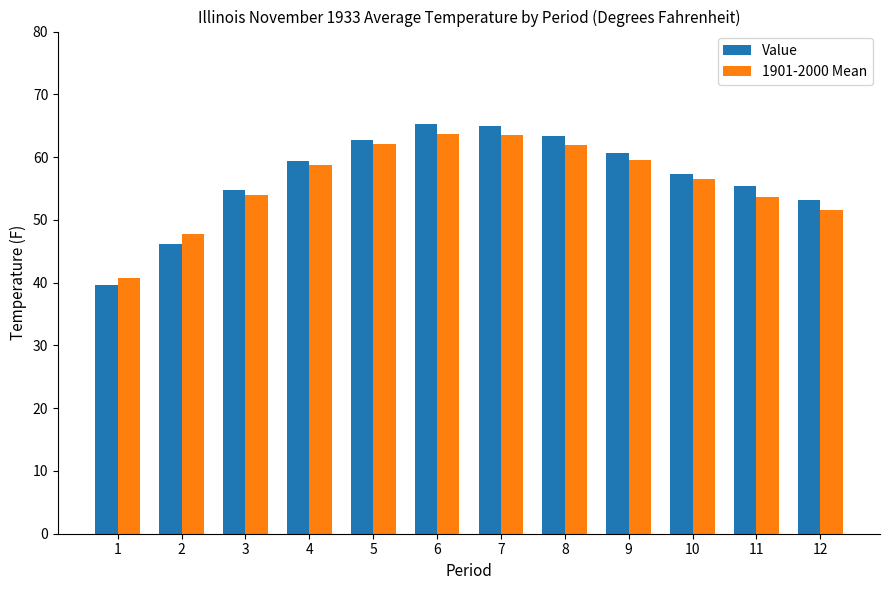

Is the value of Value at 11 greater than the value of 1901-2000 Mean at 7?

No